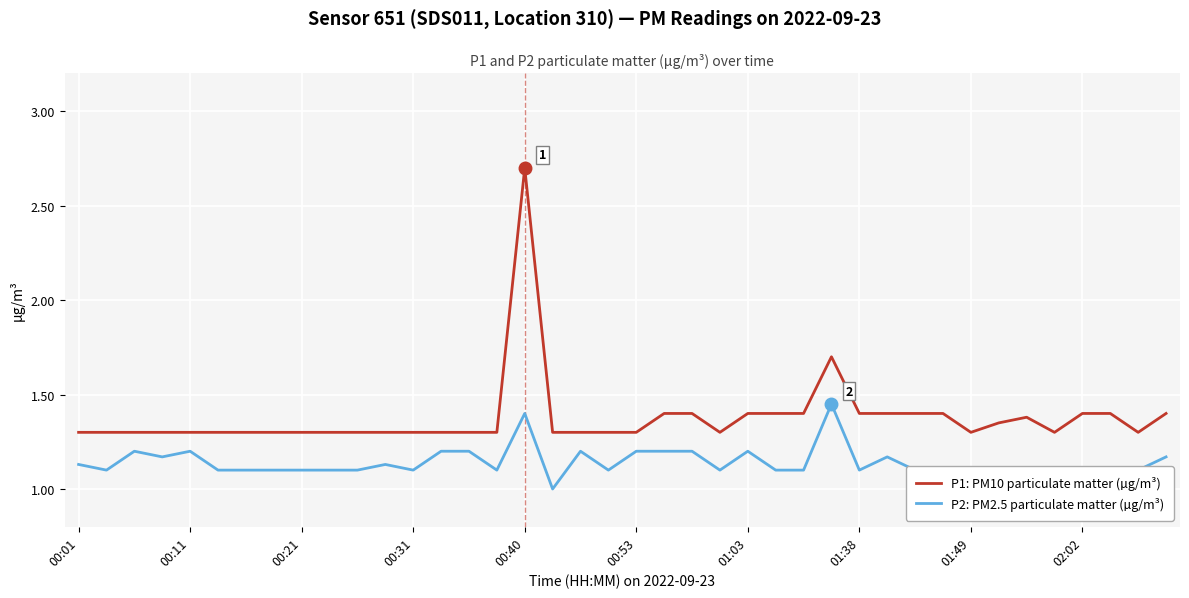

Where is P1: PM10 particulate matter (µg/m³) nearest to the value 2?

27